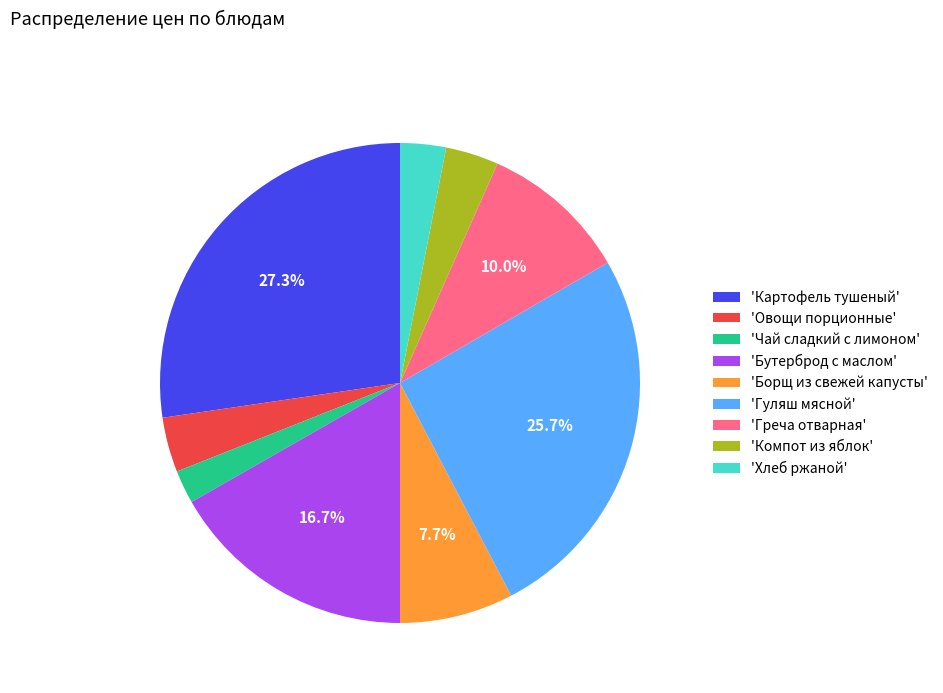

Is there a majority slice in this chart?

No